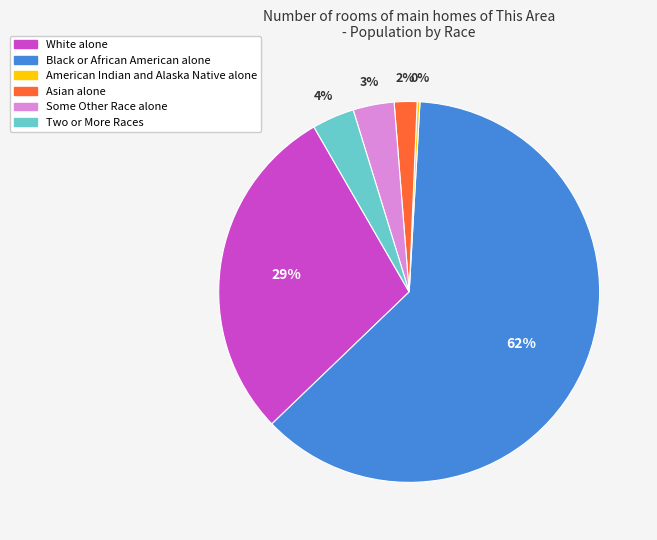

Is the sum of Some Other Race alone and White alone greater than half?

No